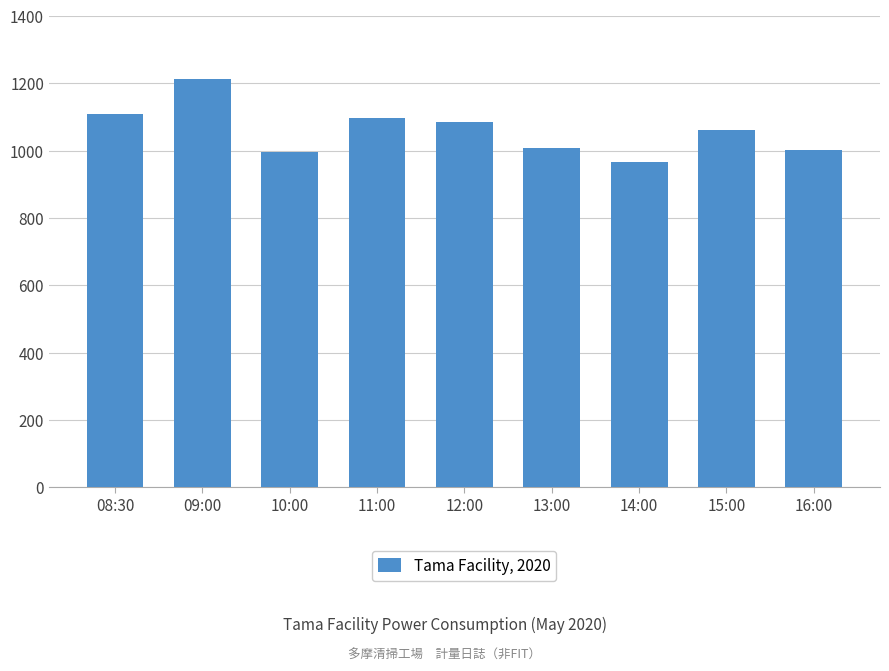

Reading left to right, what are all the values shown in this chart?

08:30=1110	09:00=1212	10:00=996	11:00=1098	12:00=1086	13:00=1008	14:00=966	15:00=1062	16:00=1002